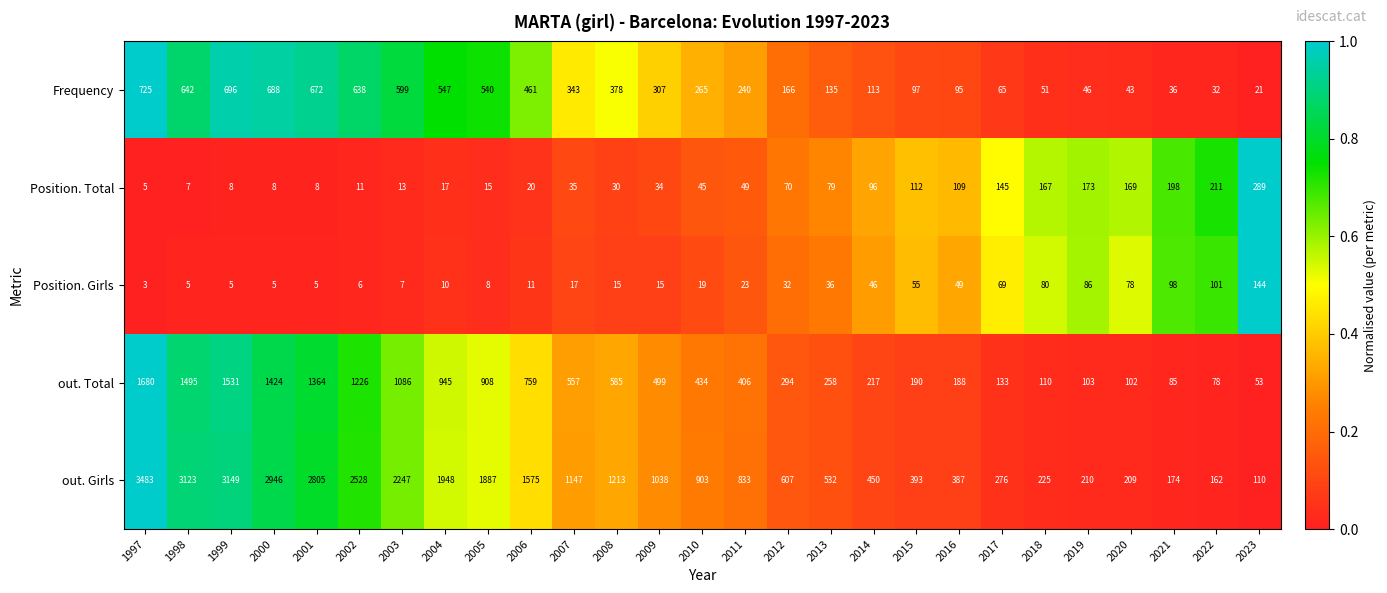

What is the difference between the second highest and second lowest values in the Frequency series?

664